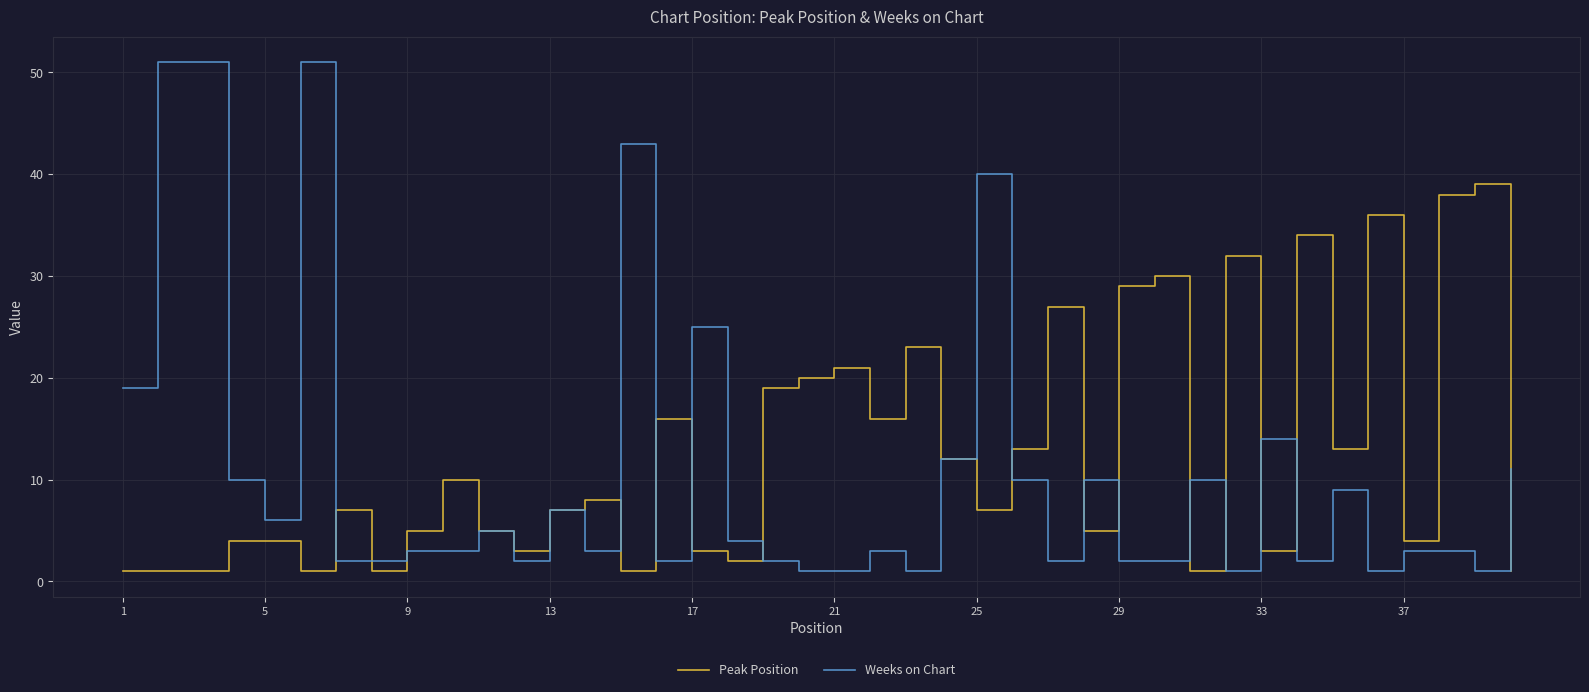

List the series in order of their peak value, highest first.

Weeks on Chart, Peak Position